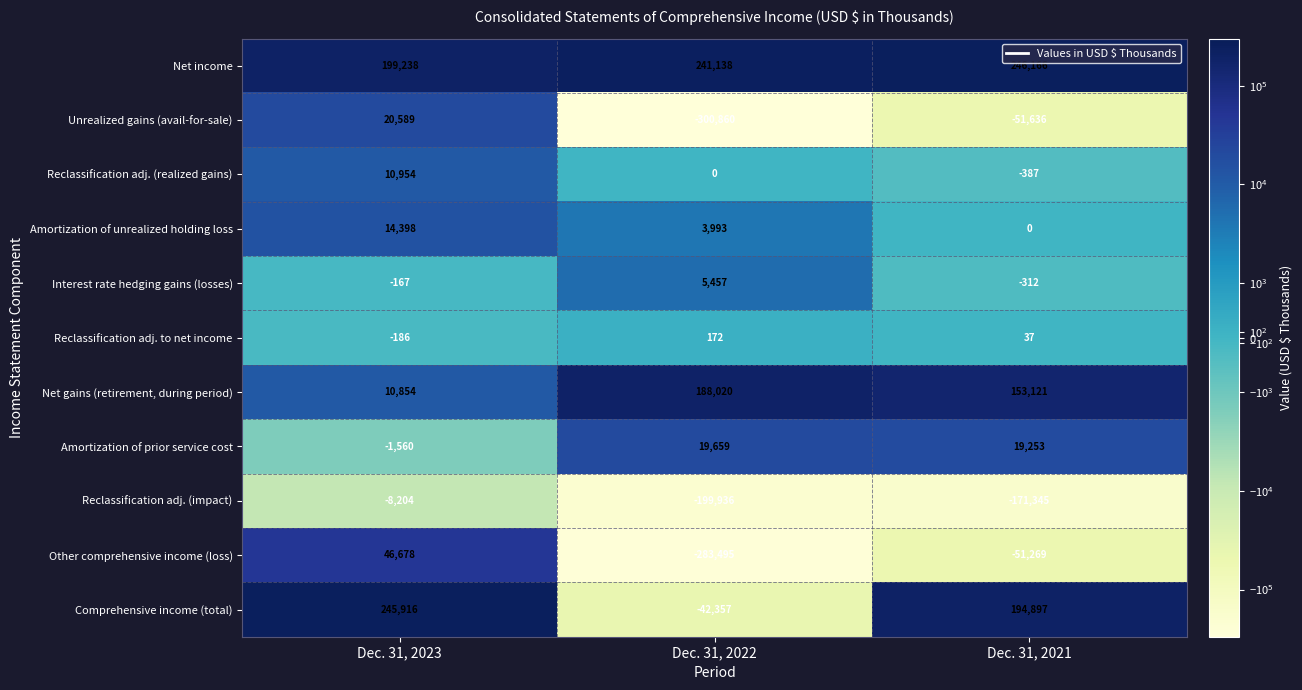

Which category has the highest value in the Reclassification adj. (impact) series?

Dec. 31, 2023